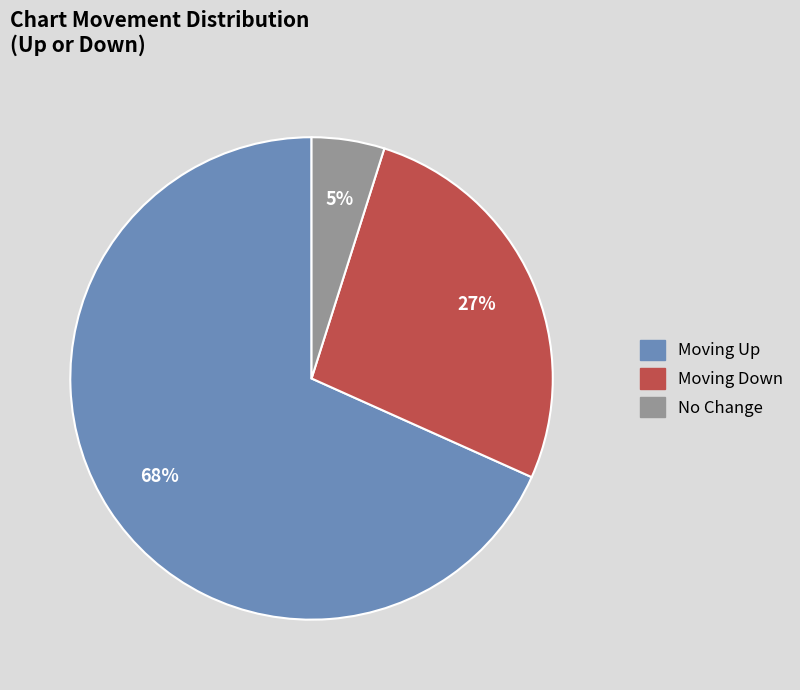

The Moving Up slice represents 58% of the pie. True or false?

False